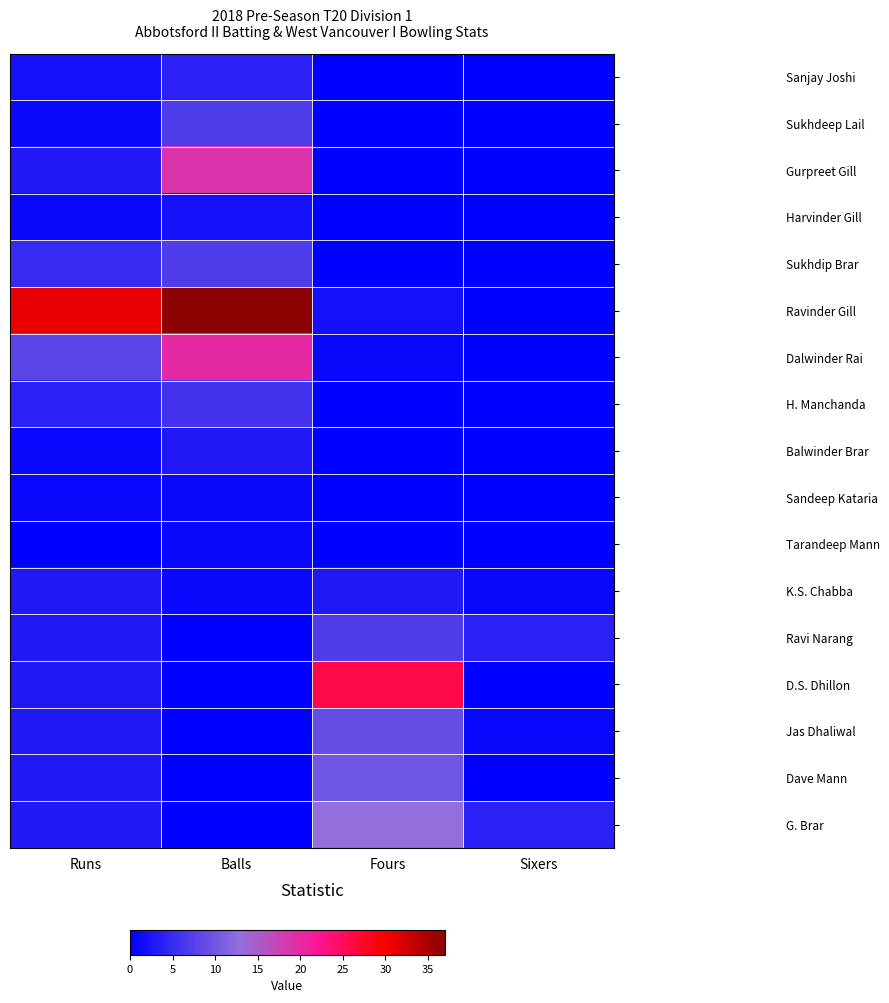

Rank the series at Fours from highest to lowest value.

D.S. Dhillon, G. Brar, Dave Mann, Jas Dhaliwal, Ravi Narang, K.S. Chabba, Ravinder Gill, Dalwinder Rai, Sanjay Joshi, Sukhdeep Lail, Gurpreet Gill, Harvinder Gill, Sukhdip Brar, H. Manchanda, Balwinder Brar, Sandeep Kataria, Tarandeep Mann